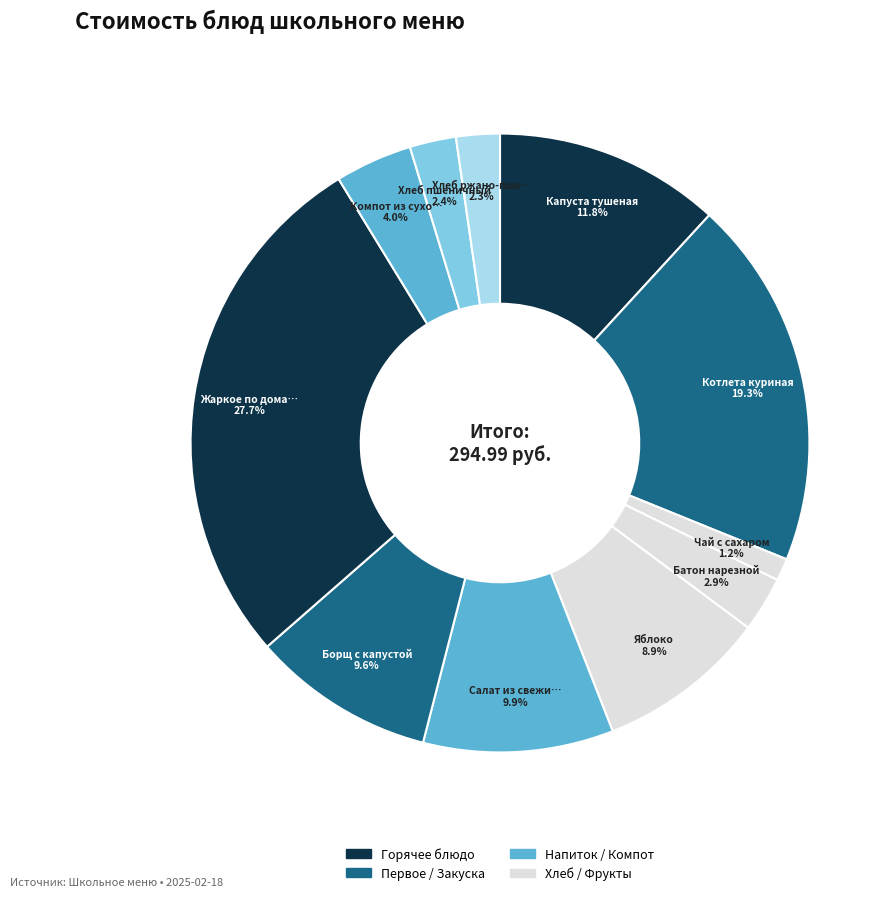

How many slices are in this pie chart?

11